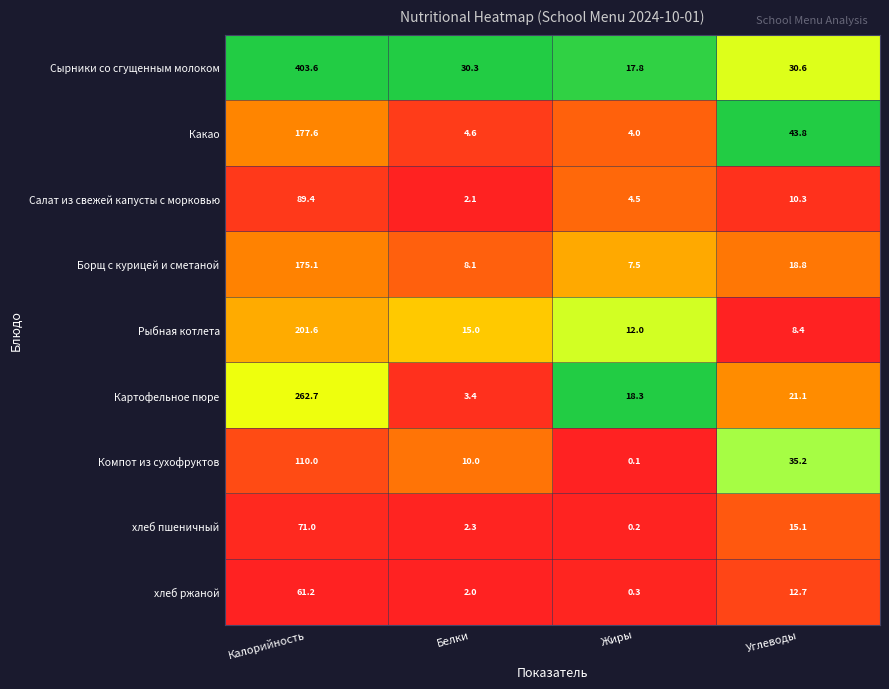

What is the total value across all series at Калорийность?

1552.2